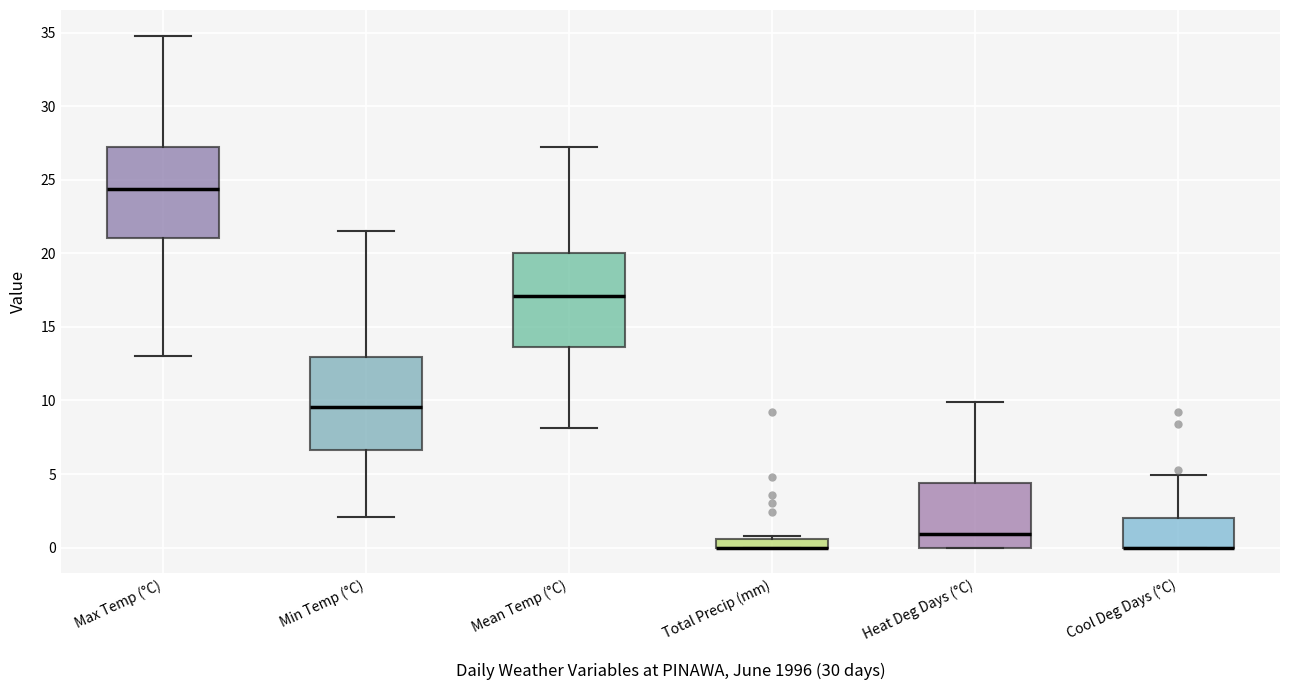

Where is the upper edge of the box for Cool Deg Days (°C) on the y-axis? The values are not printed on the chart, so give them approximately, as read against the axis.

2.0